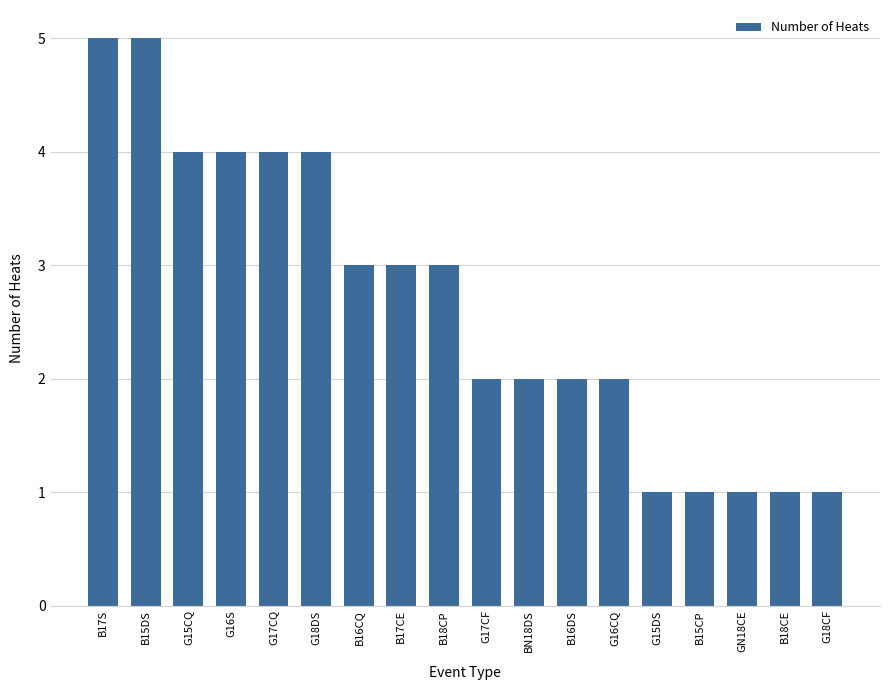

True or false: the data shows 5 at B15DS.

True